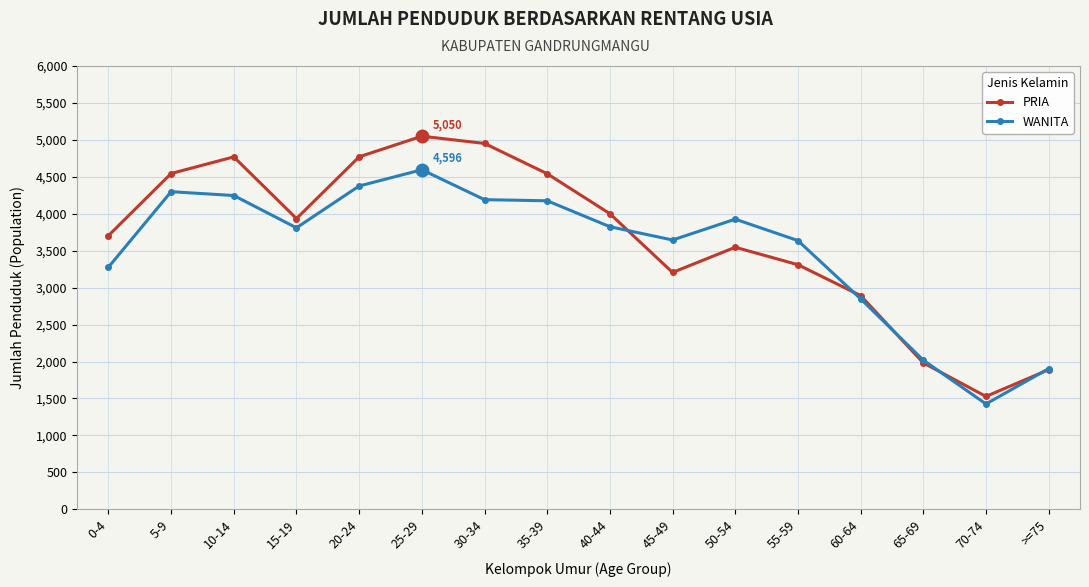

The value of PRIA at 5-9 is 4545. True or false?

True